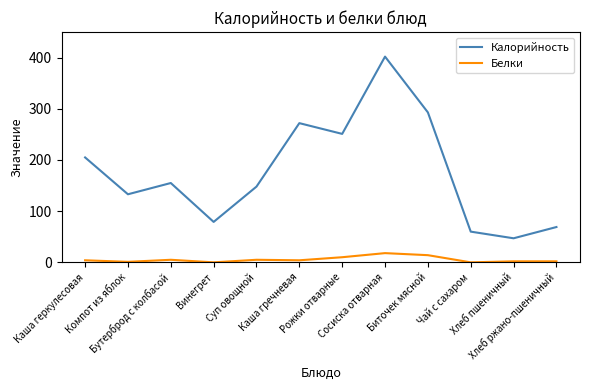

What is the difference between the maximum and minimum values in the Белки series?

18